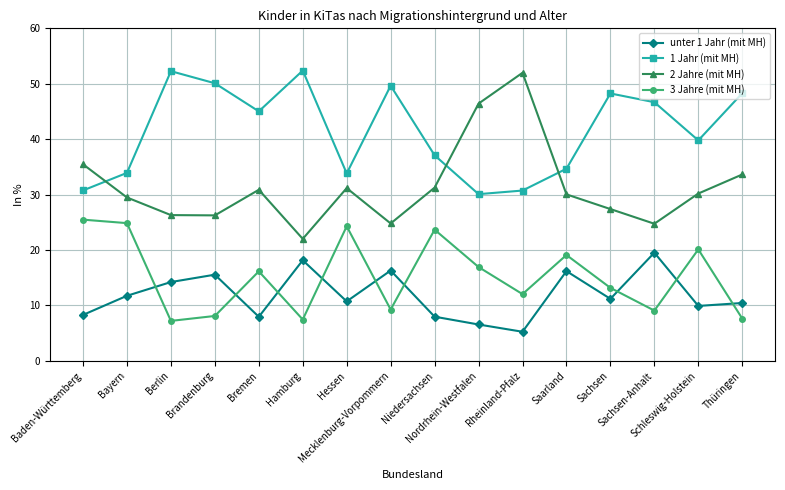

What is the maximum value shown in the chart?

52.4